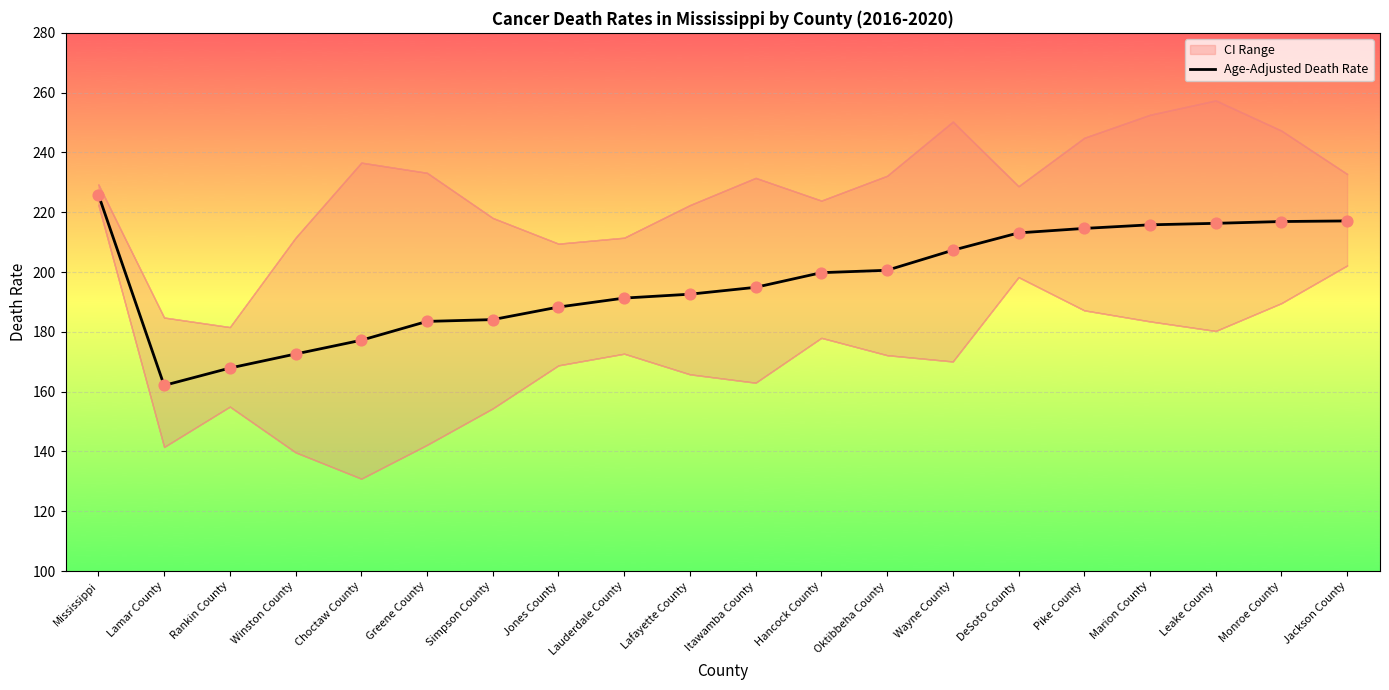

Between Choctaw County and Jones County, which is larger?

Jones County